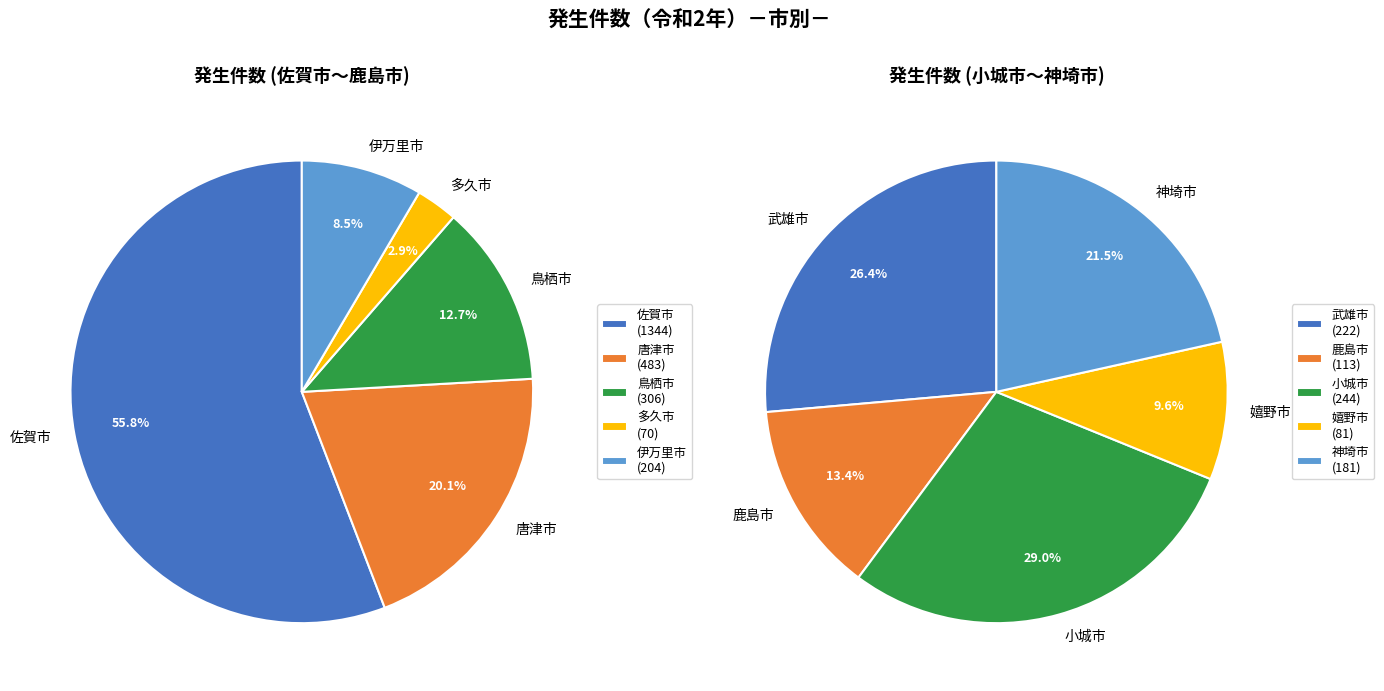

How many slices are in this pie chart?

10